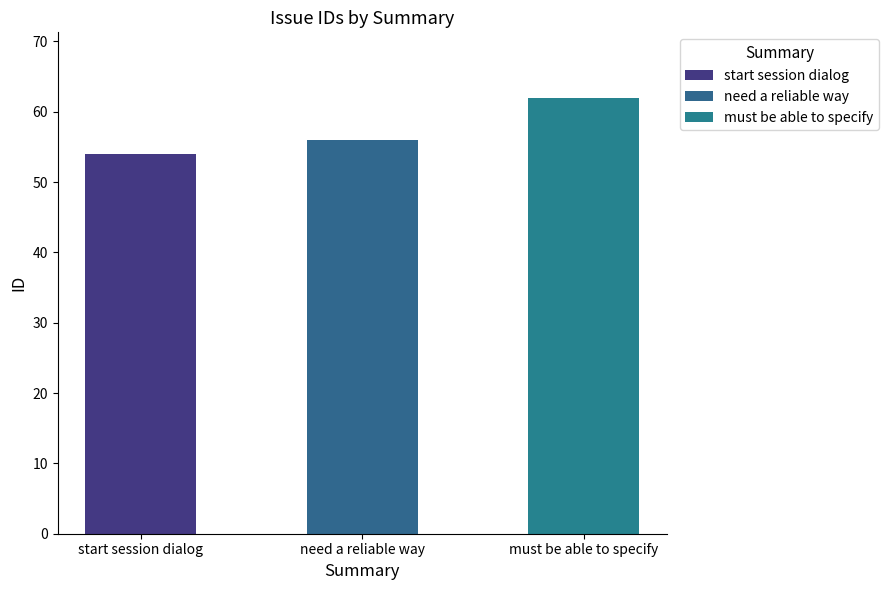

What is the value of the 1st bar from the left?

54